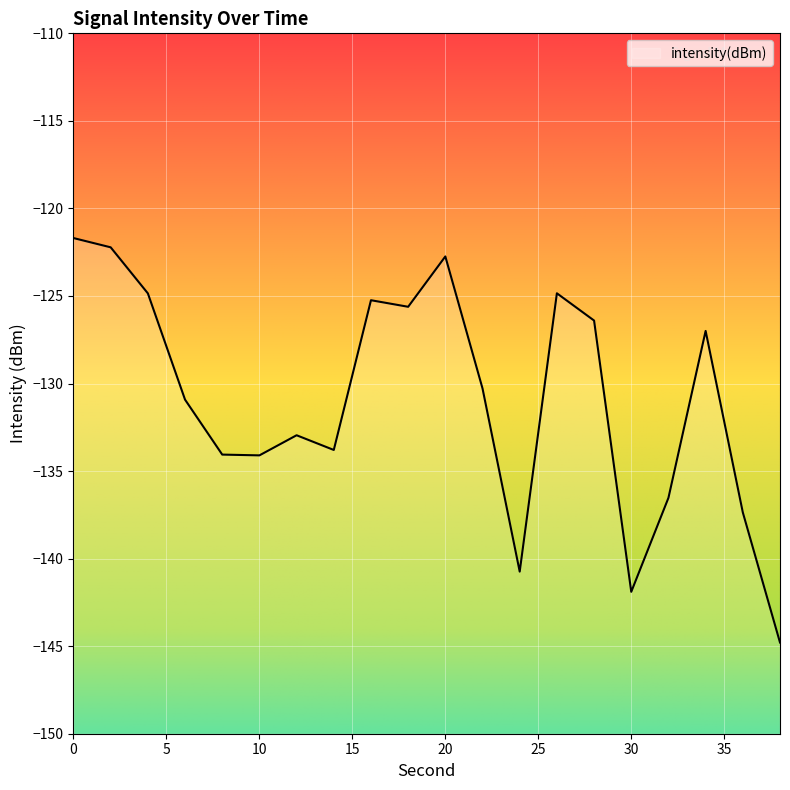

How many values exceed -130?

9